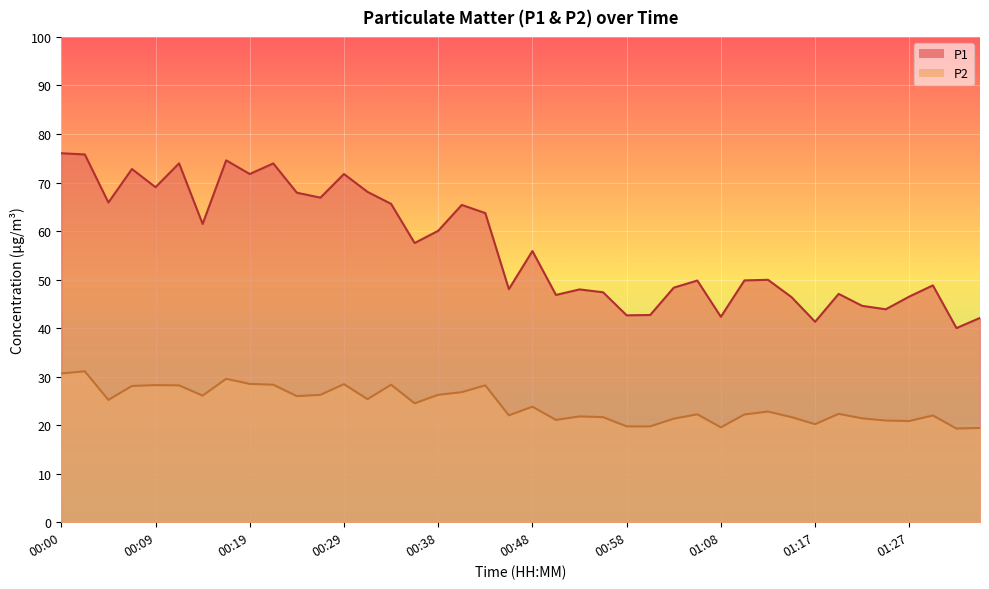

Reading left to right, what are all the values shown in this chart?

P1: 00:00=76.0	00:02=75.8	00:04=65.9	00:07=72.8	00:09=69.0	00:12=74.0	00:14=61.5	00:17=74.6	00:19=71.8	00:21=73.9	00:24=67.9	00:26=66.9	00:29=71.8	00:31=68.1	00:34=65.6	00:36=57.5	00:38=60.0	00:41=65.4	00:43=63.7	00:46=48.0	00:48=55.9	00:51=46.8	00:53=48.0	00:55=47.4	00:58=42.6	01:00=42.7	01:03=48.3	01:05=49.8	01:08=42.3	01:10=49.8	01:12=50.0	01:15=46.4	01:17=41.3	01:20=47.0	01:22=44.6	01:25=43.9	01:27=46.5	01:29=48.8	01:32=40.0	01:34=42.1
P2: 00:00=30.6	00:02=31.1	00:04=25.2	00:07=28.1	00:09=28.2	00:12=28.2	00:14=26.1	00:17=29.6	00:19=28.5	00:21=28.3	00:24=26.0	00:26=26.2	00:29=28.4	00:31=25.4	00:34=28.3	00:36=24.5	00:38=26.2	00:41=26.8	00:43=28.2	00:46=22.0	00:48=23.8	00:51=21.1	00:53=21.8	00:55=21.6	00:58=19.8	01:00=19.8	01:03=21.3	01:05=22.2	01:08=19.6	01:10=22.2	01:12=22.8	01:15=21.6	01:17=20.2	01:20=22.3	01:22=21.4	01:25=20.9	01:27=20.9	01:29=22.0	01:32=19.3	01:34=19.4